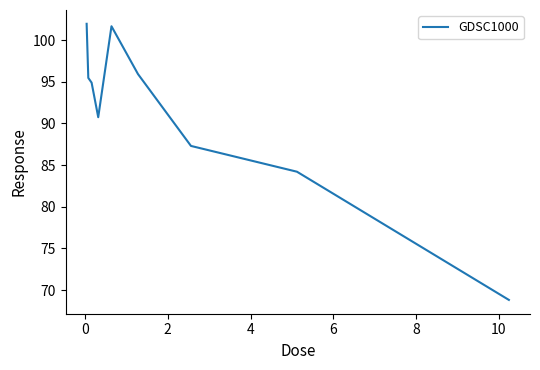

What is the difference between the maximum and minimum values?

33.1